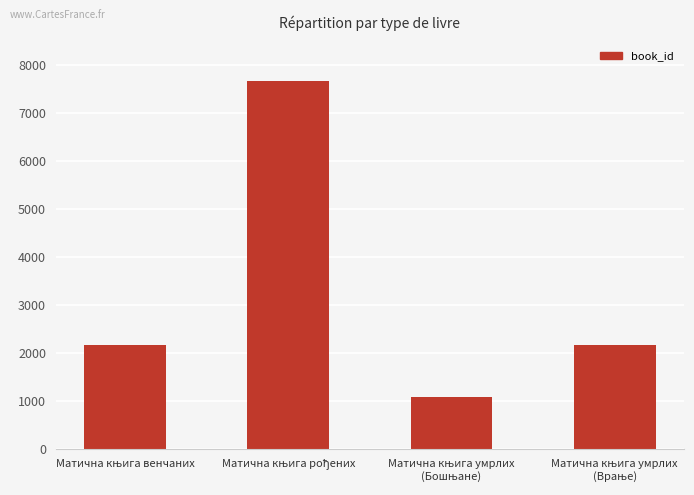

What is the maximum value shown in the chart?

7672